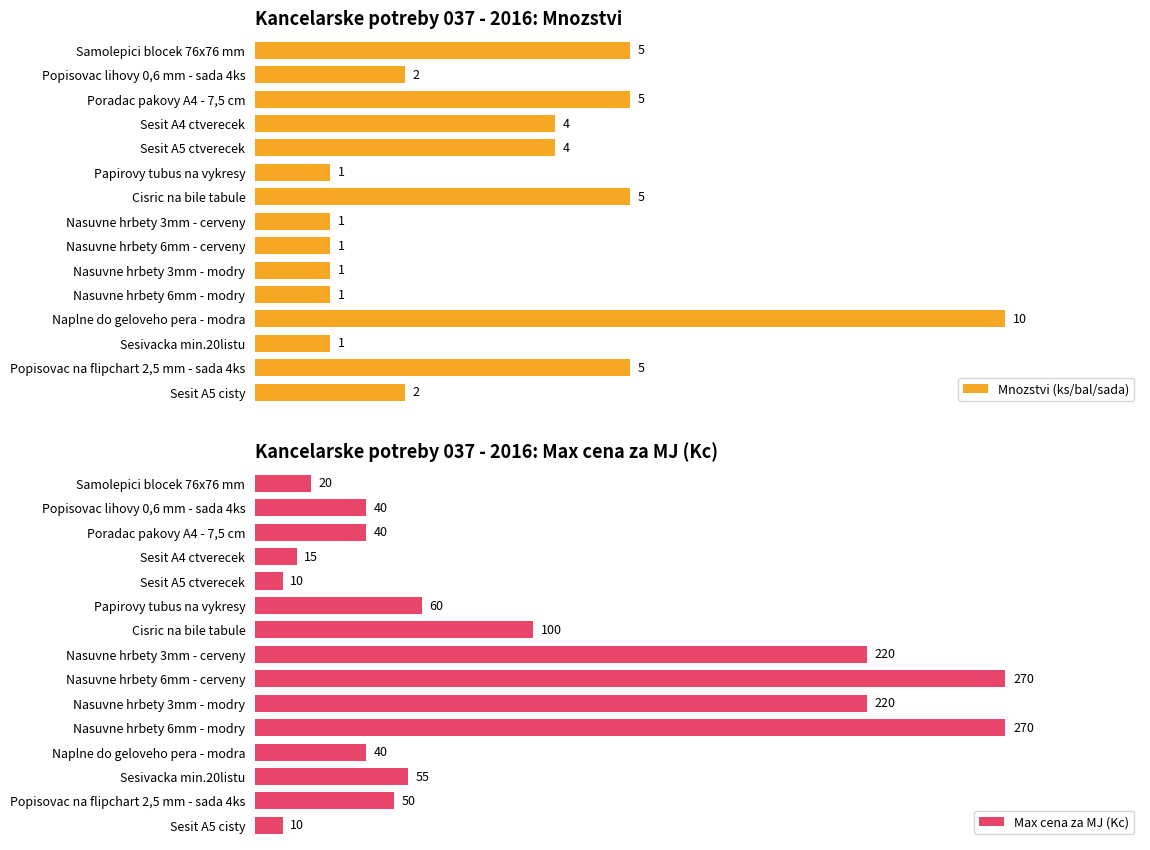

What is the difference between the Max cena za MJ (Kc) values at 9 and 5?

160